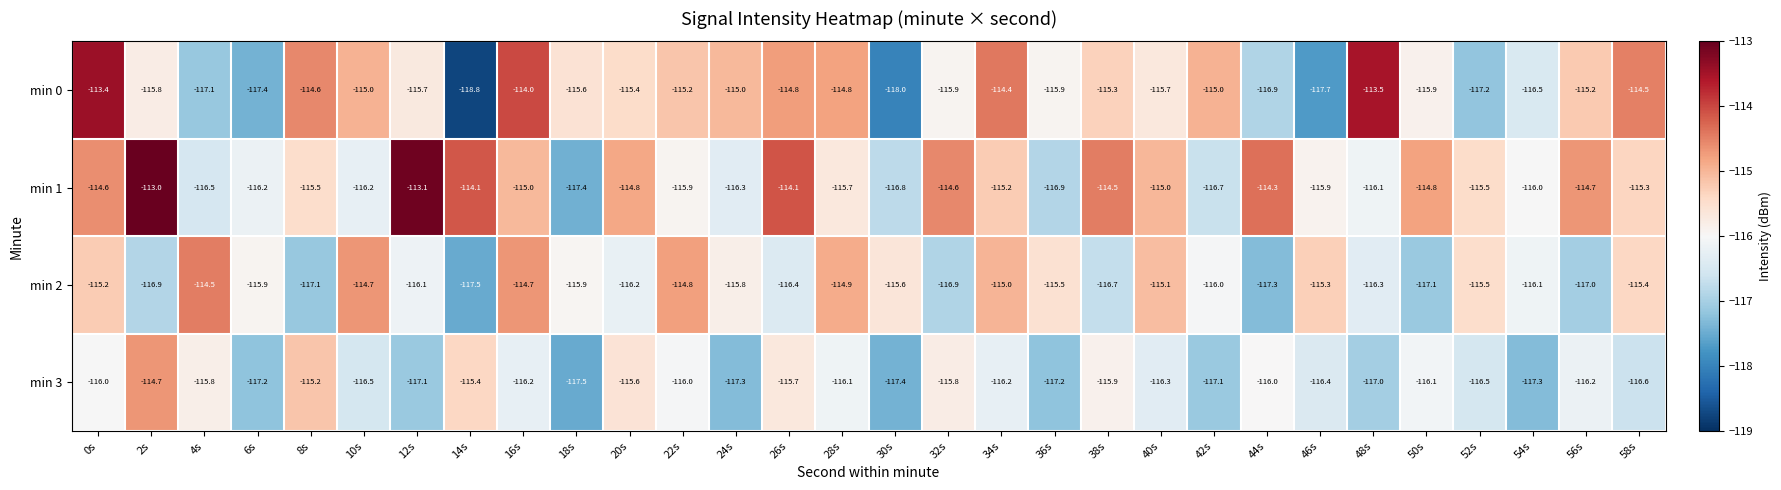

What is the sum of the min 1 values at 20s and 4s?

-231.3